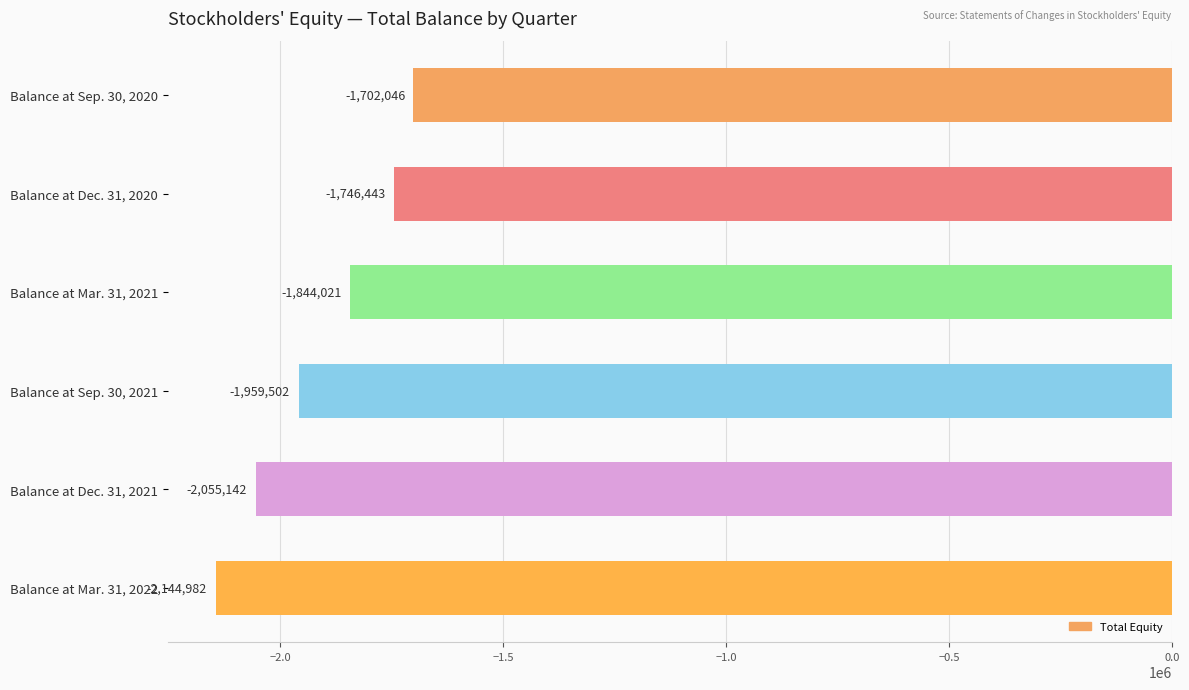

Where is the data nearest to the value -1923514?

Balance at Sep. 30, 2021